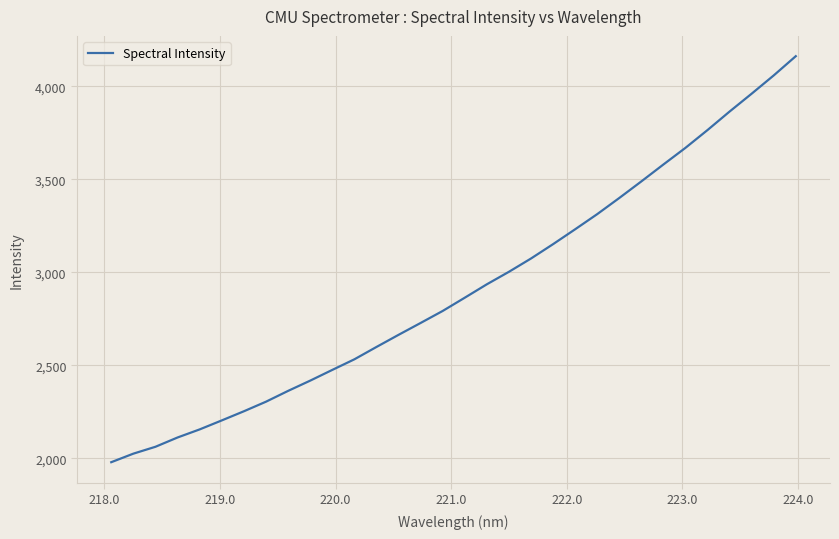

How many lines are shown in the chart?

1